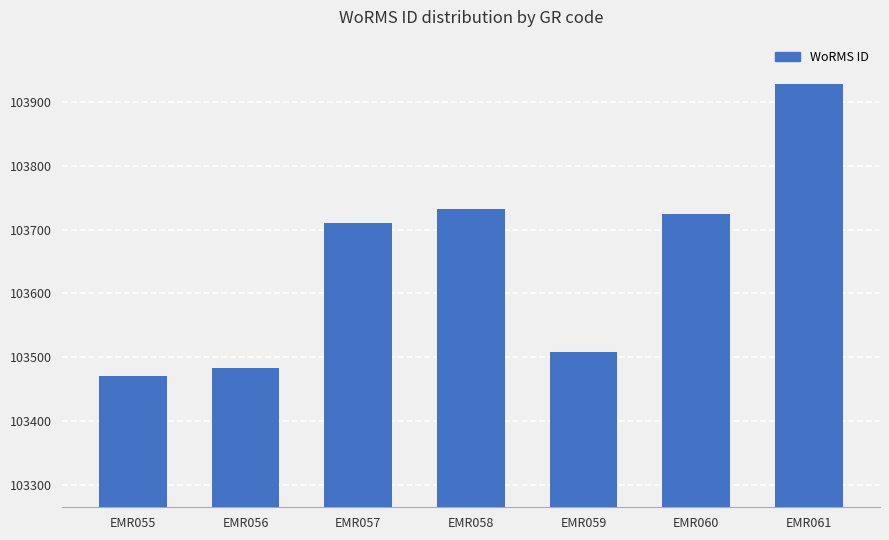

What is the ratio of the value at EMR060 to the value at EMR059?

1.0